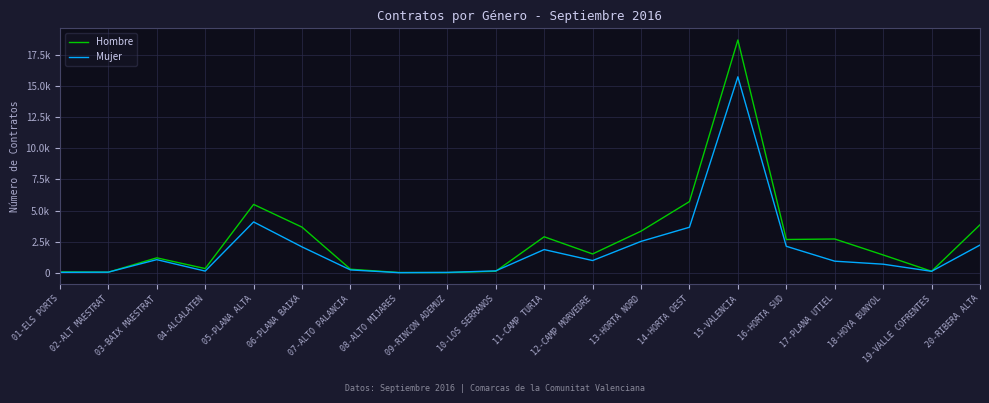

What are all the series names shown in the legend?

Hombre, Mujer